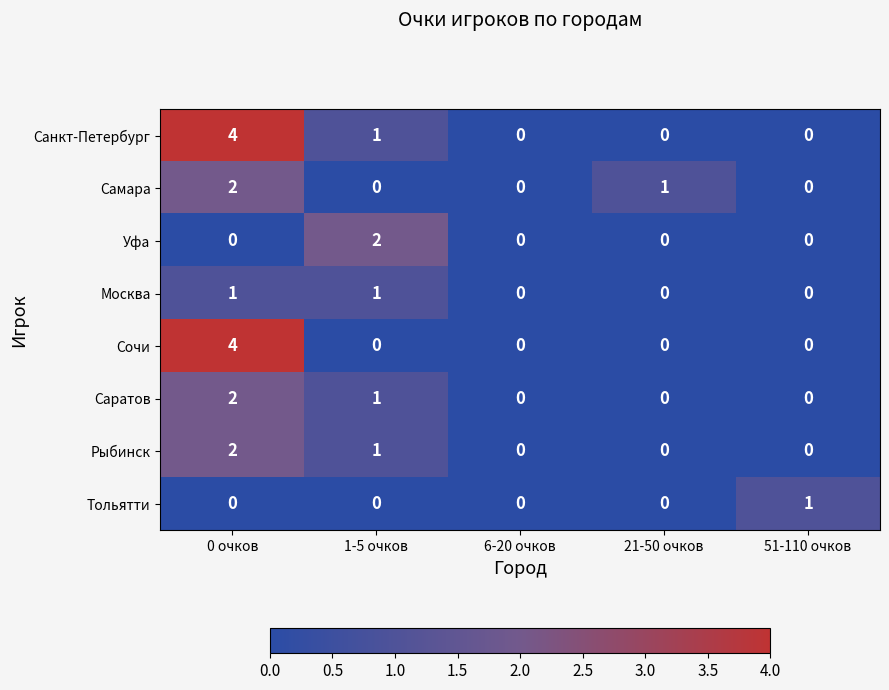

At how many categories does at least one series exceed 3?

1